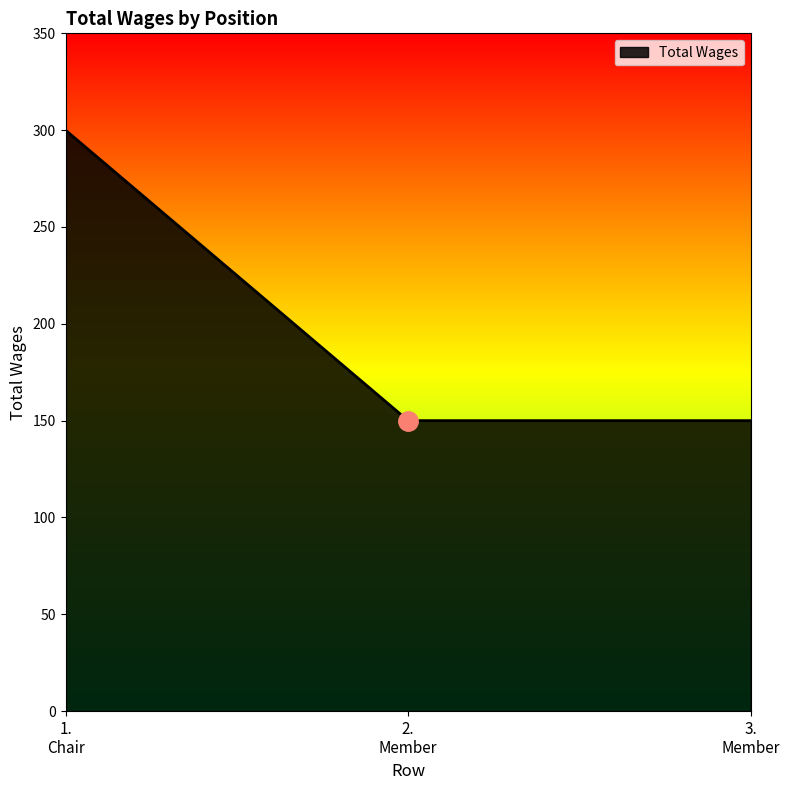

What is the maximum value shown in the chart?

300